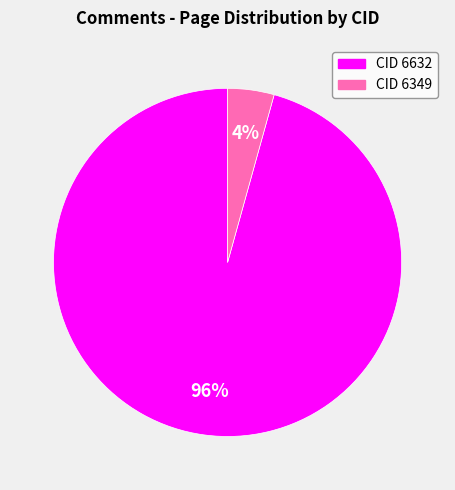

To the nearest percent, what is the average slice percentage?

50%